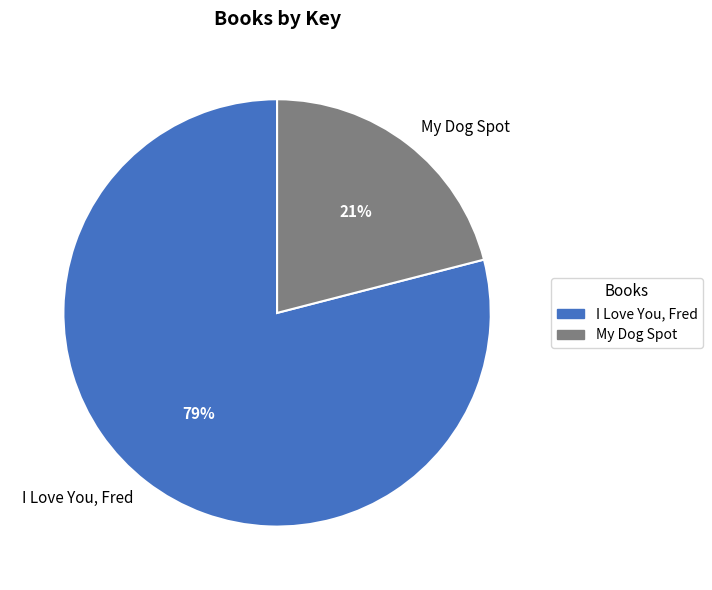

To the nearest percent, what portion does My Dog Spot represent?

21%